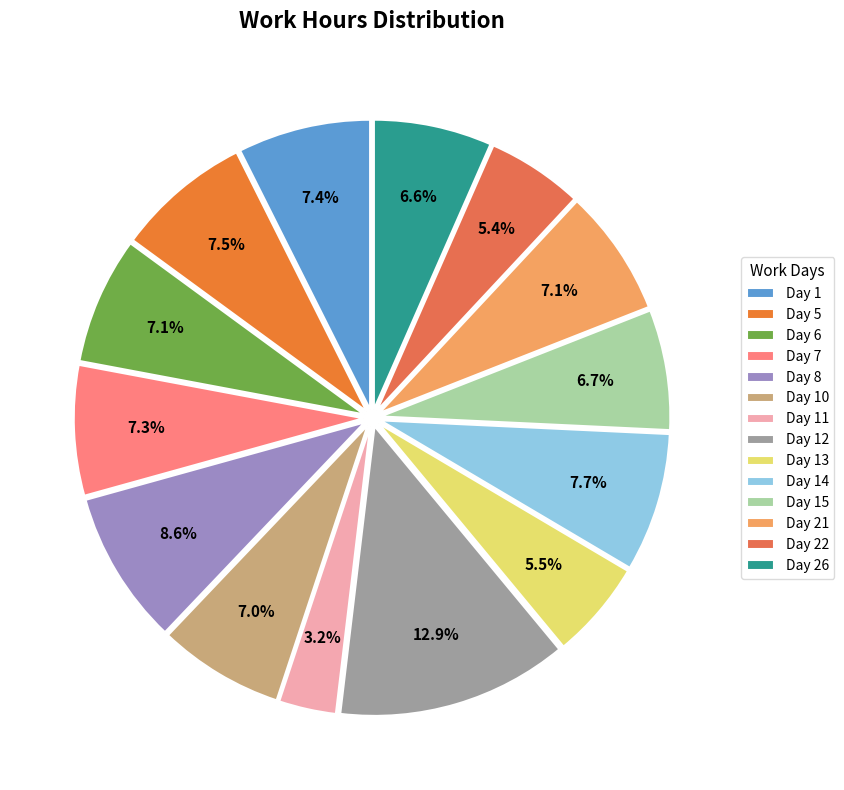

What is the total percentage of Day 15 and Day 13?

12.2%